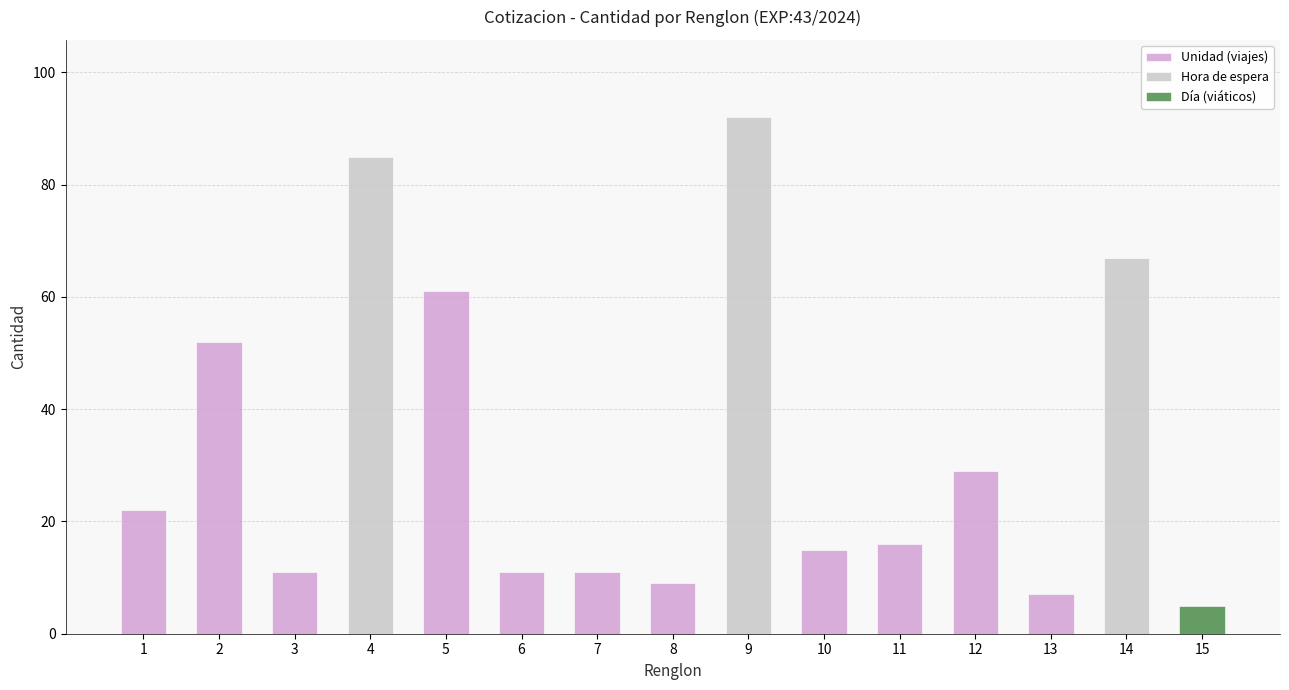

What is the difference between the maximum and minimum values?

87